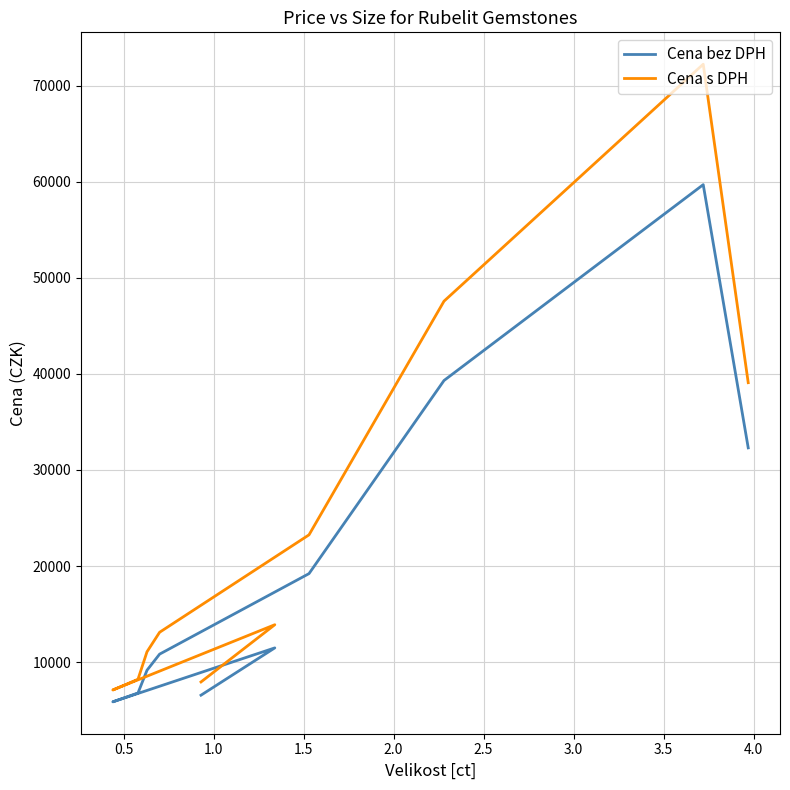

True or false: Cena s DPH and Cena bez DPH intersect in this chart.

False